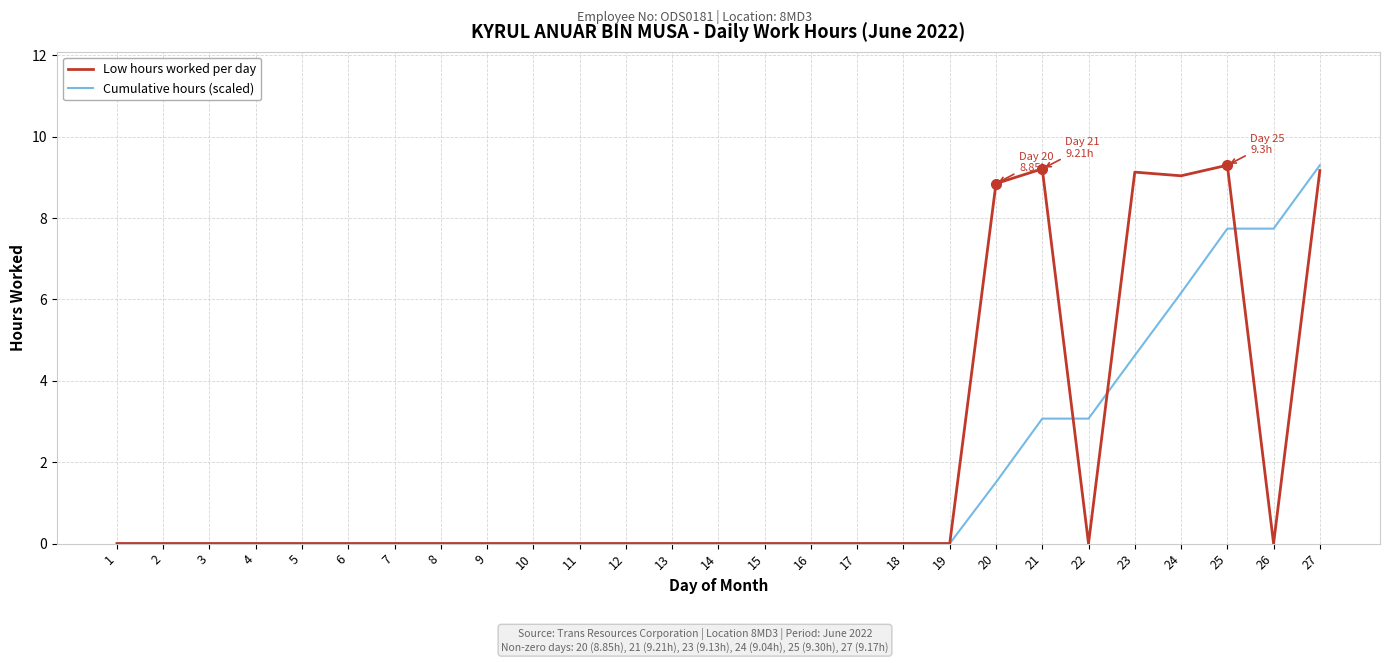

Where is Cumulative hours (scaled) nearest to the value 4?

23